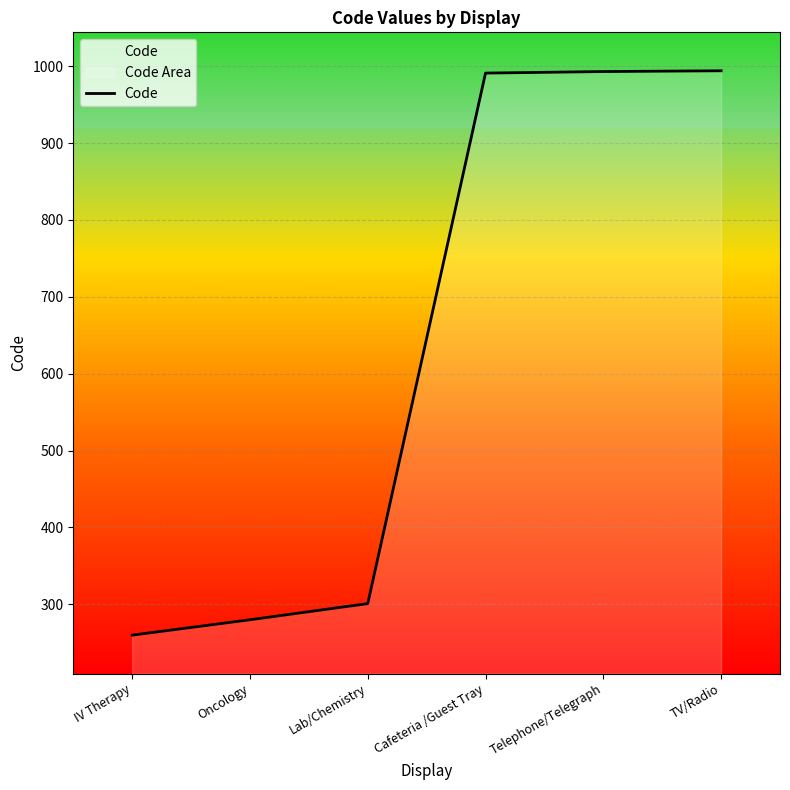

The chart shows a value of 991 at Cafeteria /Guest Tray. True or false?

True